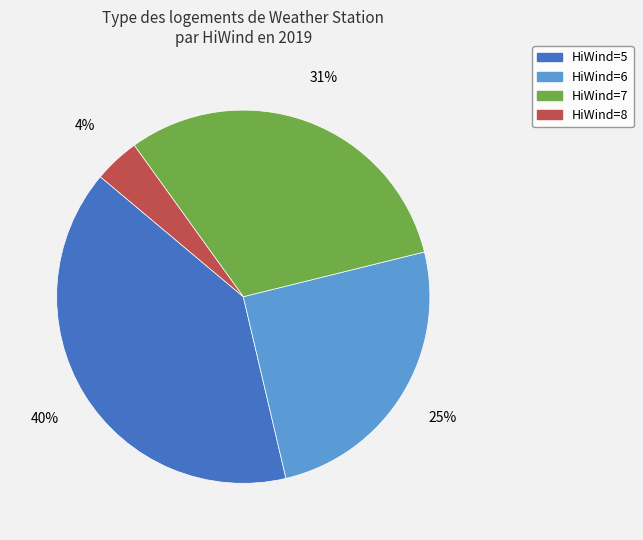

Does any single category account for the majority?

No